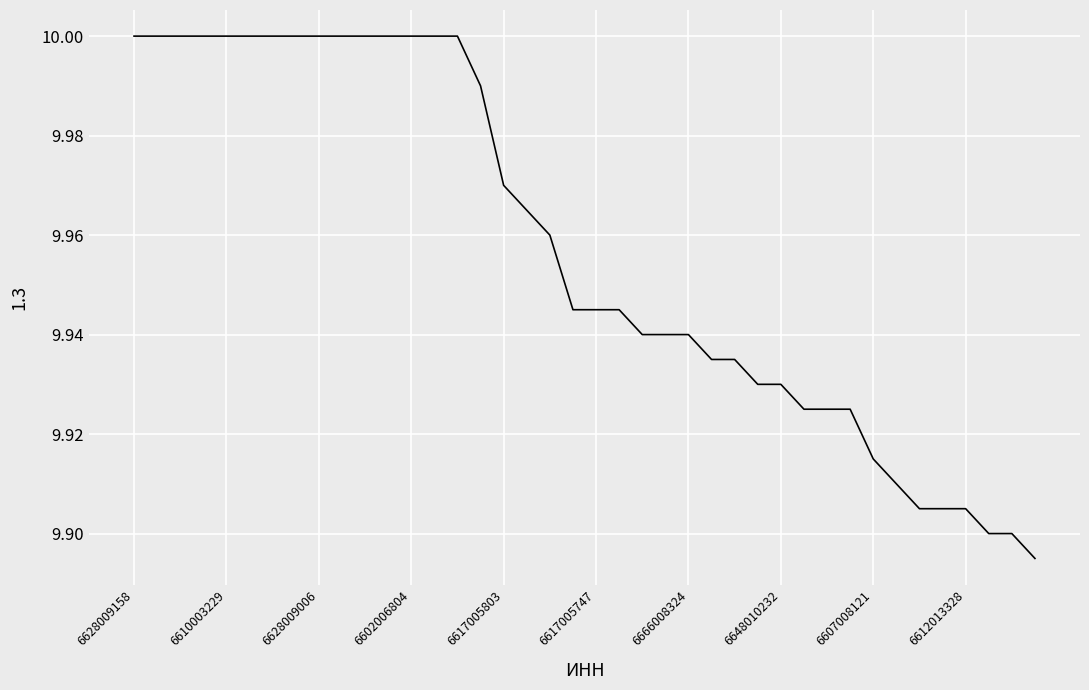

What is the difference between the maximum and second lowest values?

0.1